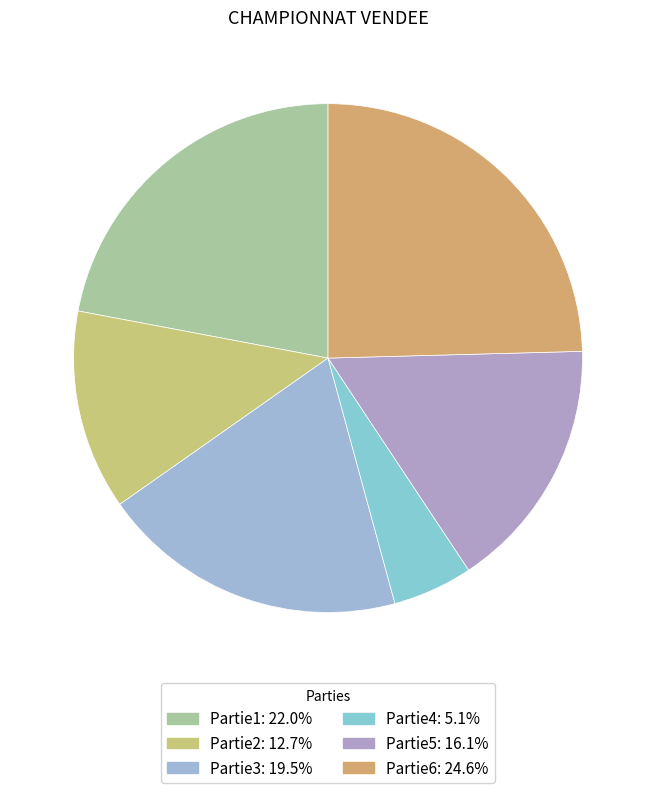

Does Partie3 account for over 50% of the chart?

No